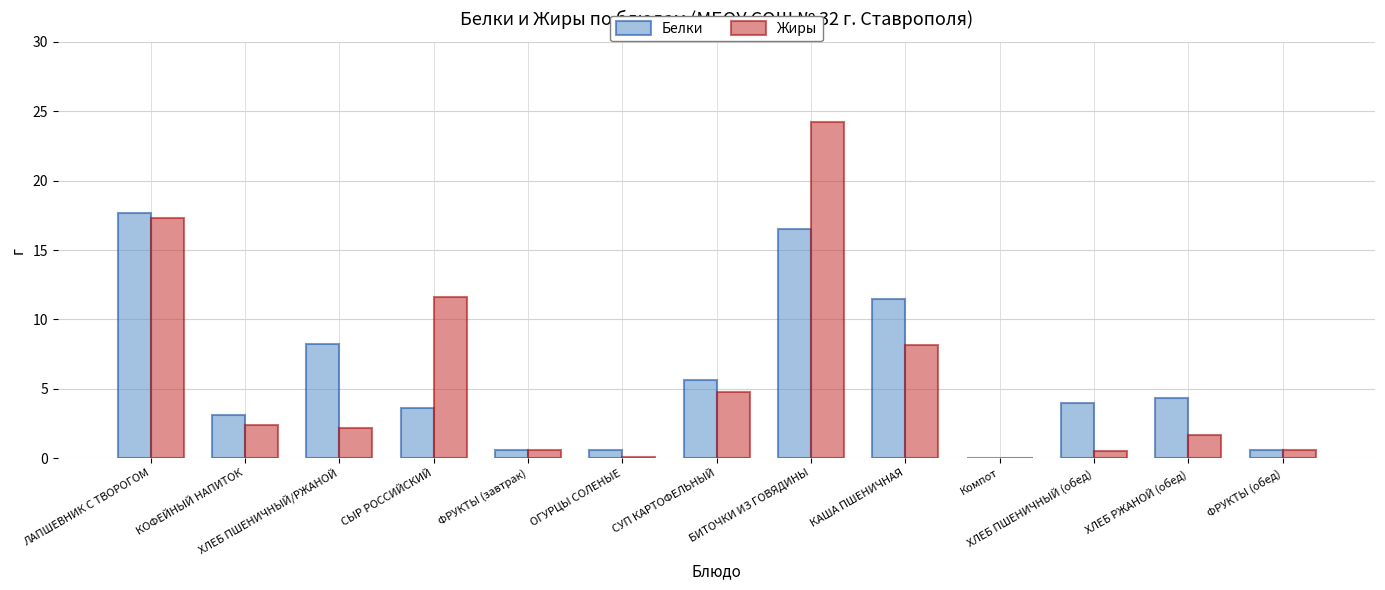

At which category is the sum across all series the highest?

БИТОЧКИ ИЗ ГОВЯДИНЫ